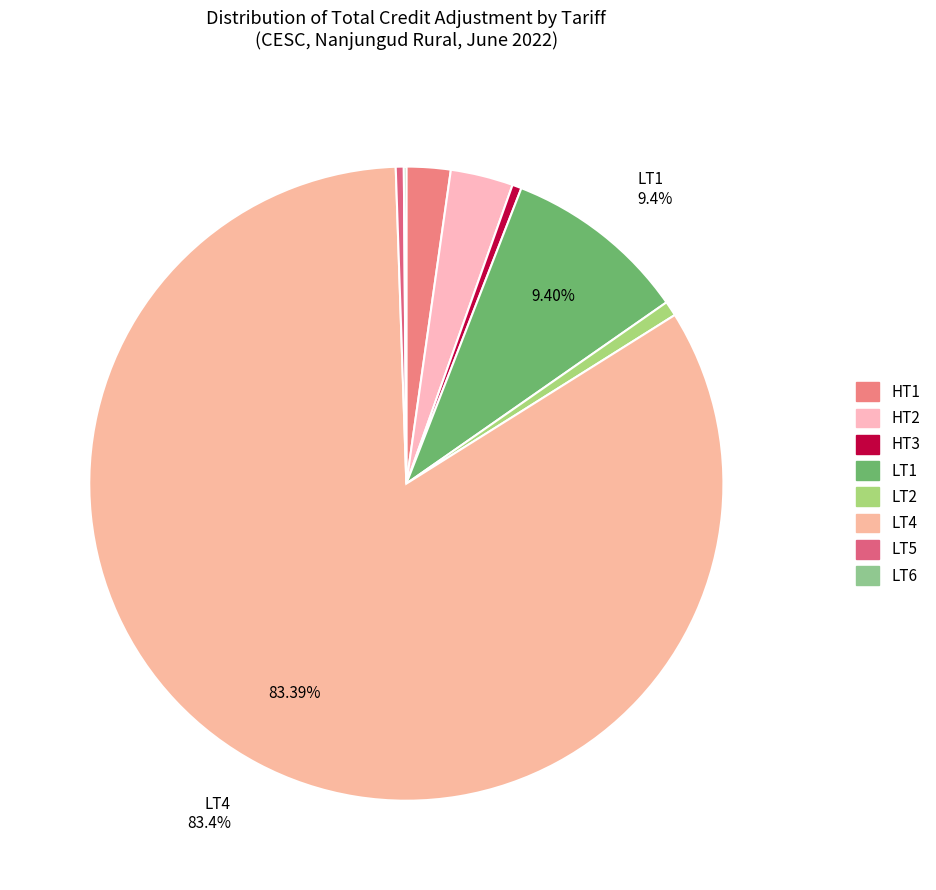

Is HT3 the majority of the pie?

No